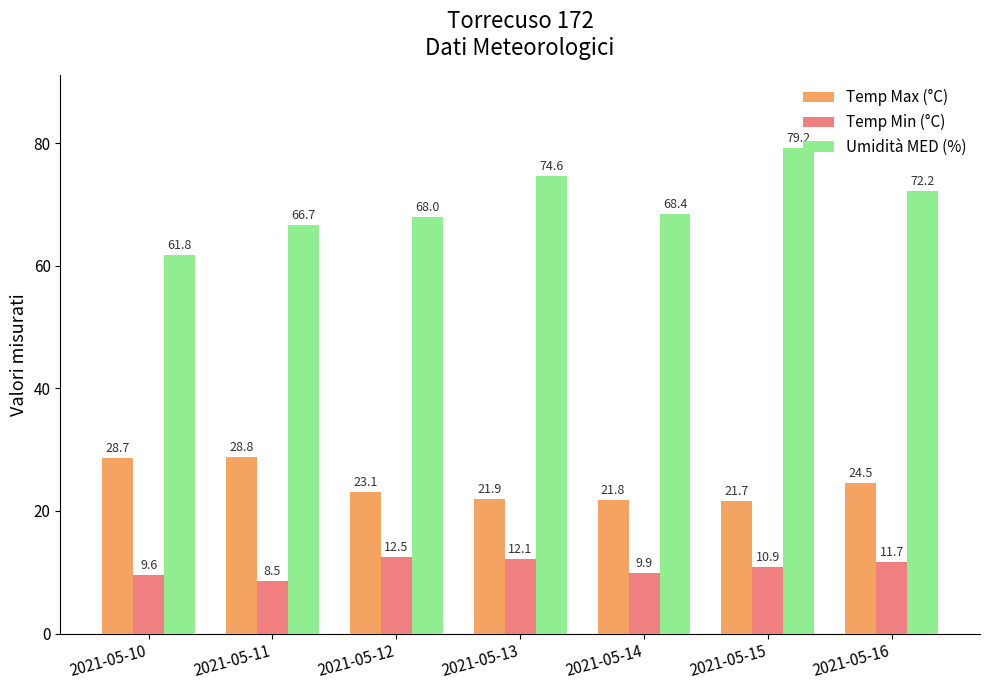

At how many categories does at least one series exceed 73?

2